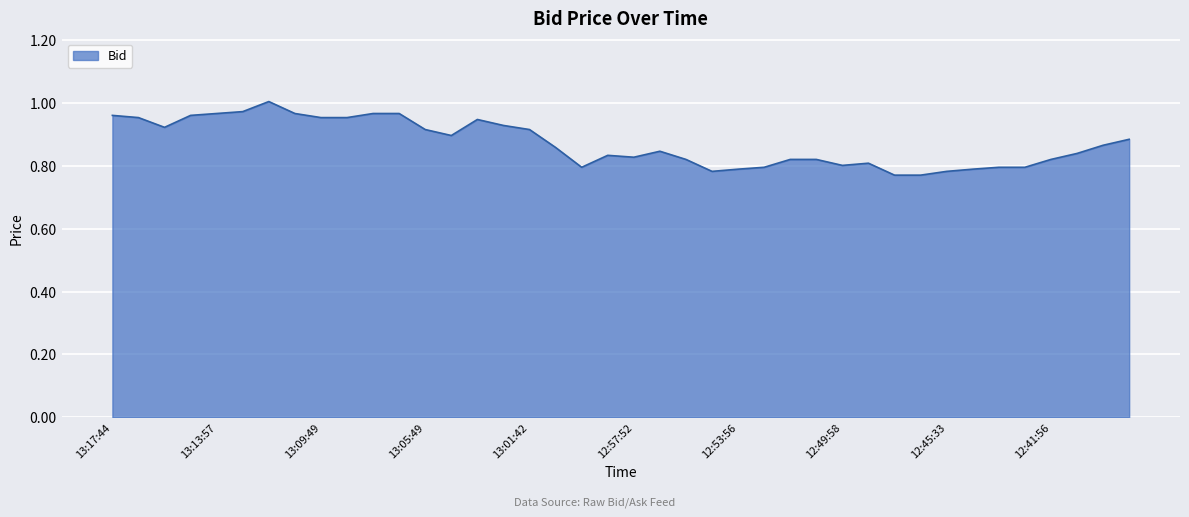

Does the chart display data point markers on the line(s)?

No